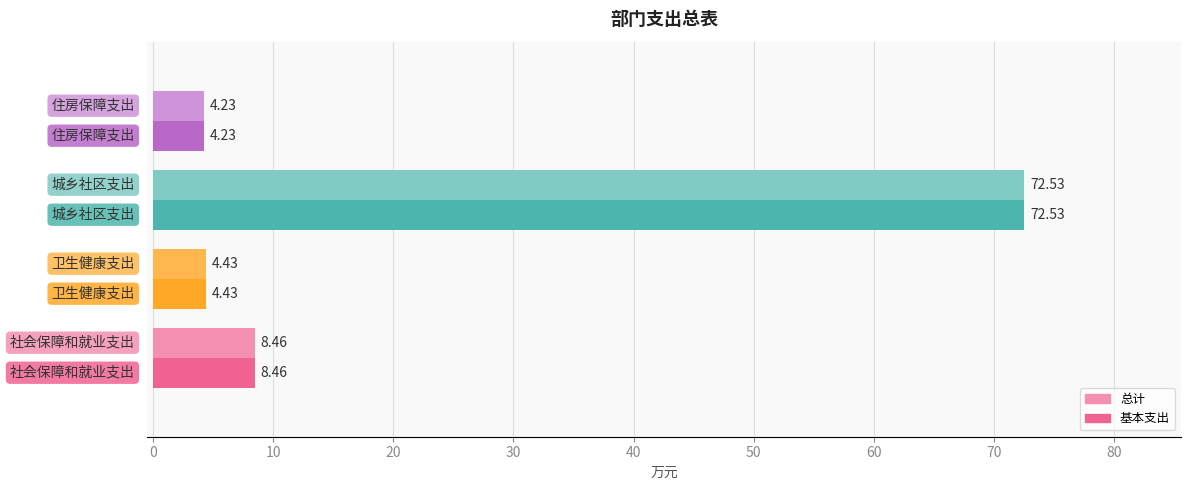

What is the average value of the 总计 series?

22.4